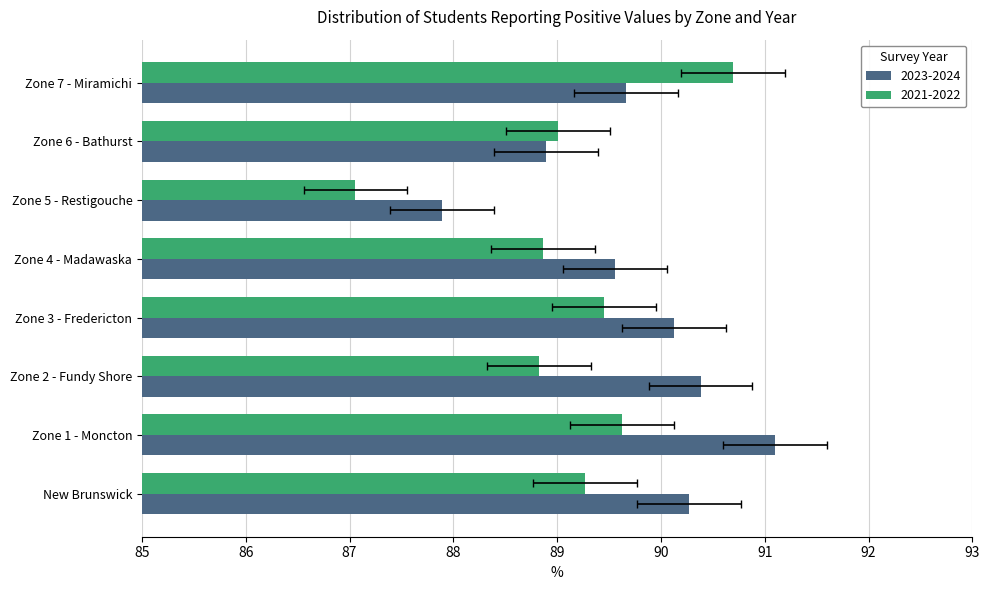

What is the sum of the 2021-2022 values at Zone 5 - Restigouche and Zone 1 - Moncton?

176.7